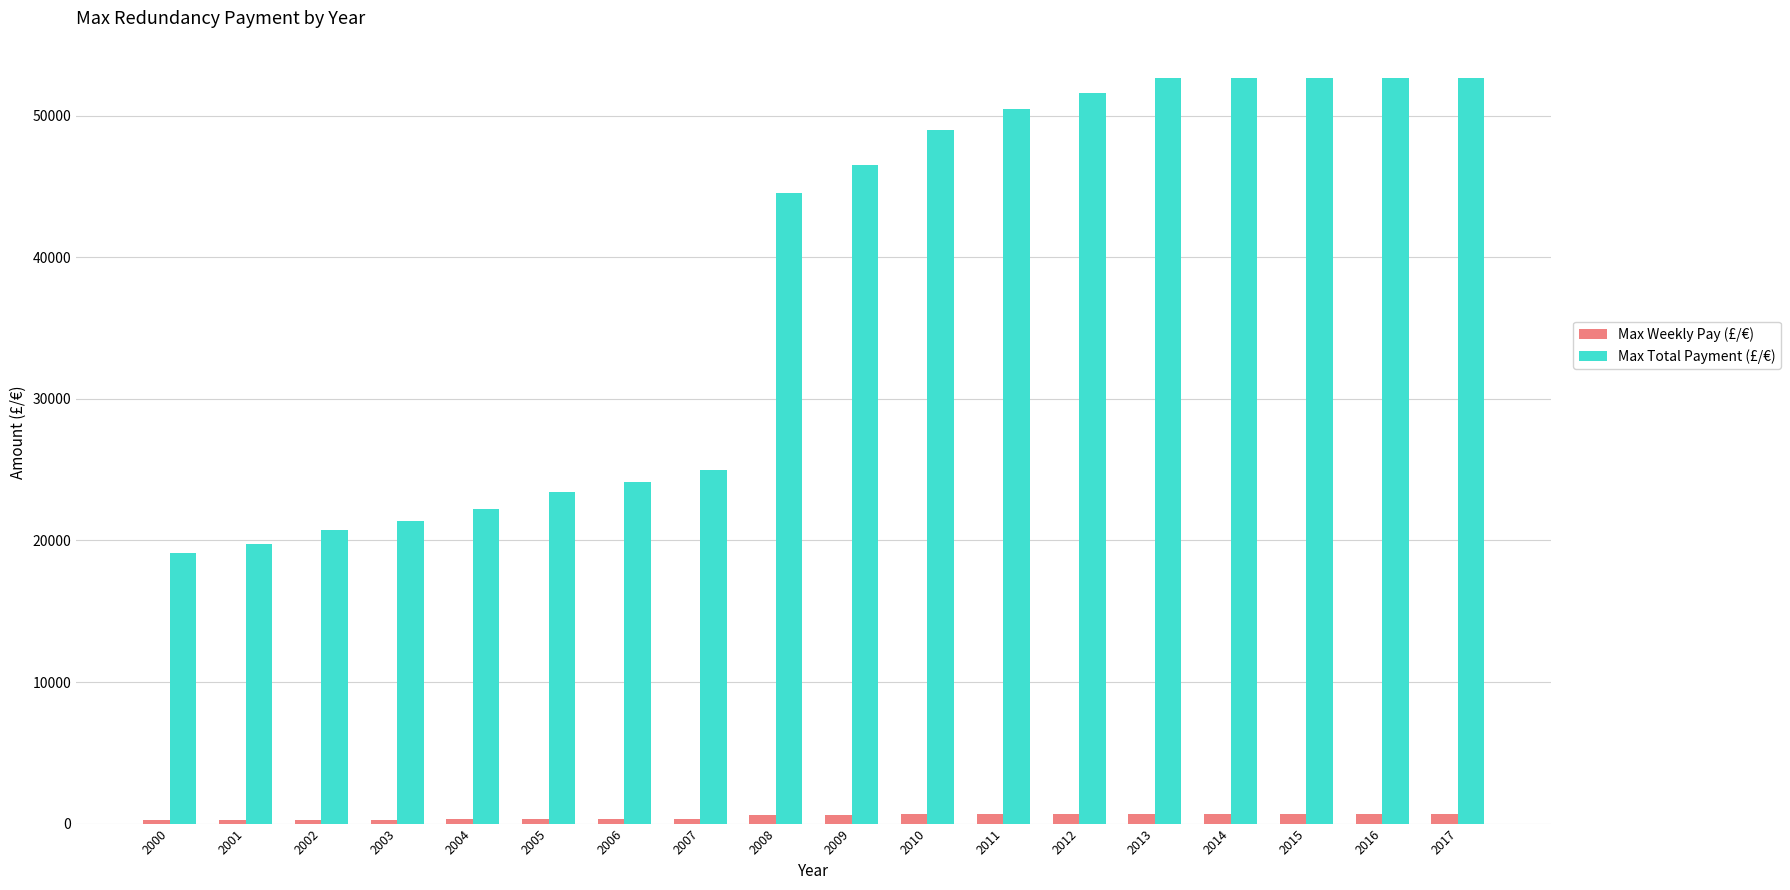

The Max Total Payment (£/€) series shows 88440.2 at 2011. True or false?

False